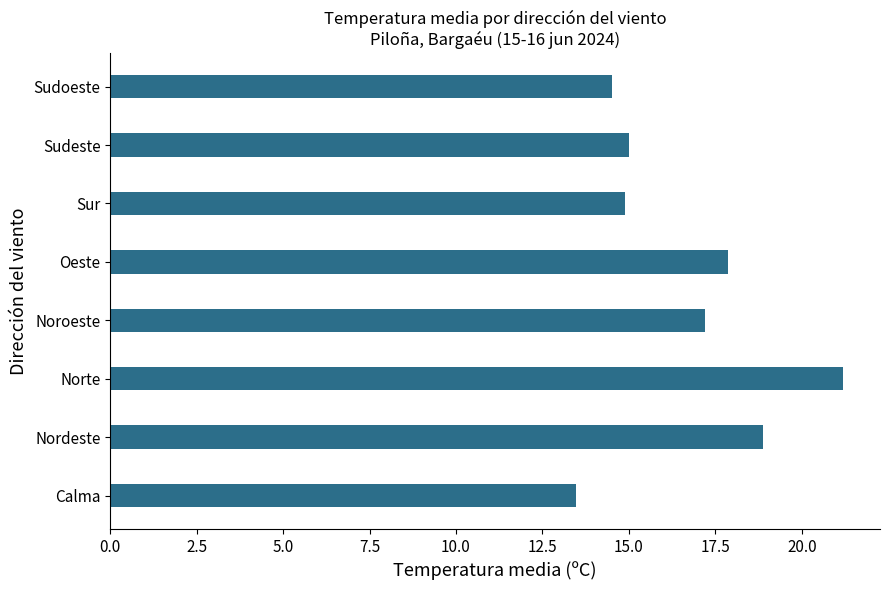

The value at Calma is 13.5. True or false?

True